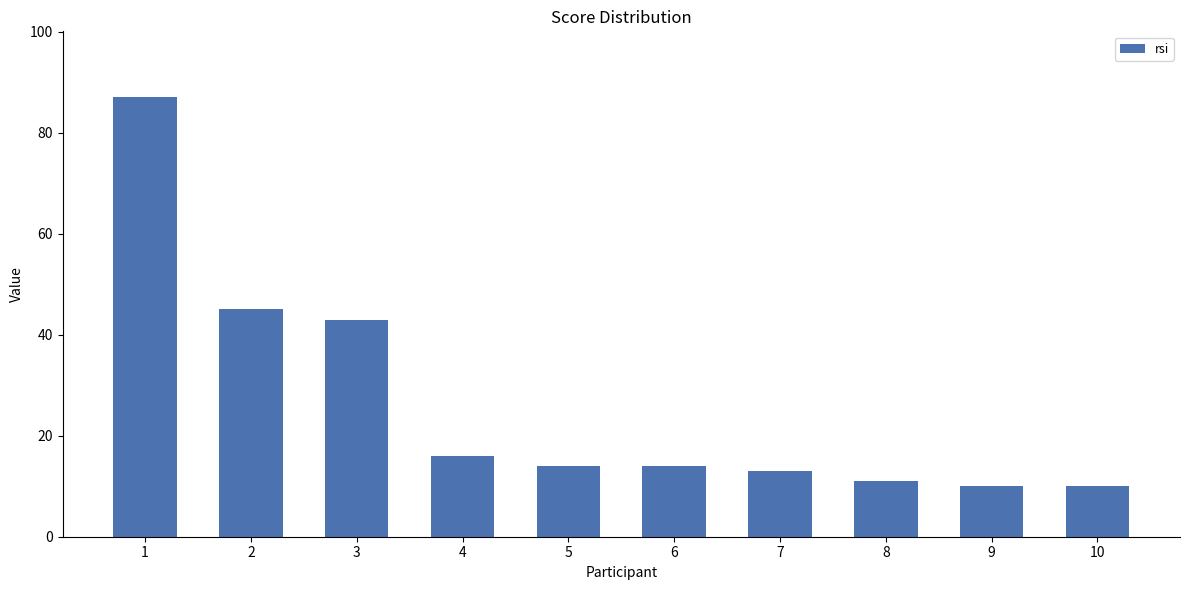

Reading left to right, what are all the values shown in this chart?

1=87	2=45	3=43	4=16	5=14	6=14	7=13	8=11	9=10	10=10